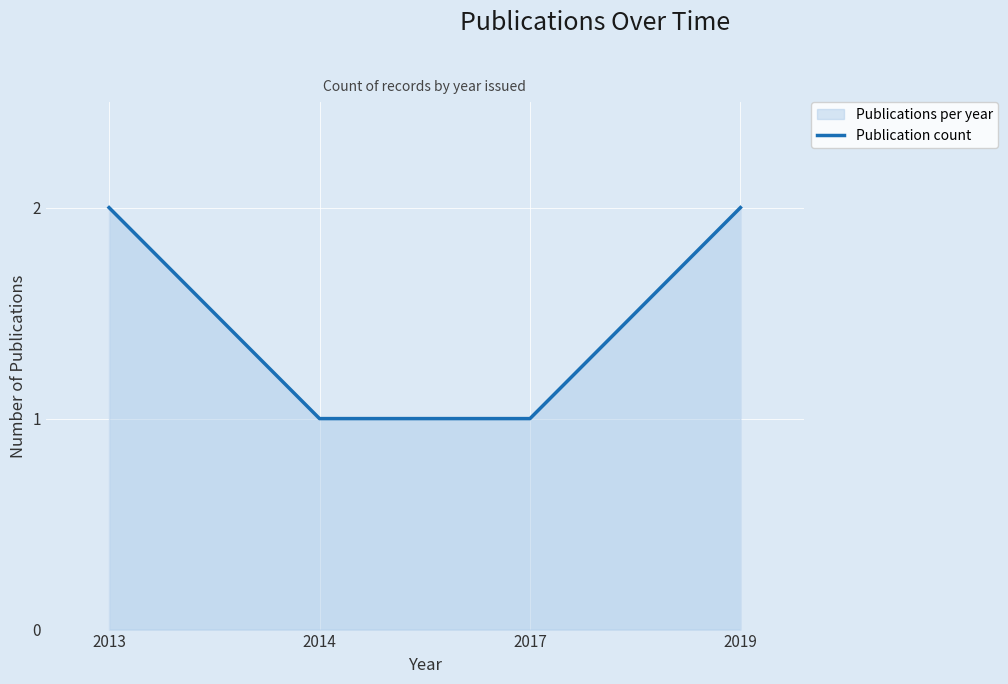

How many lines are shown in the chart?

1